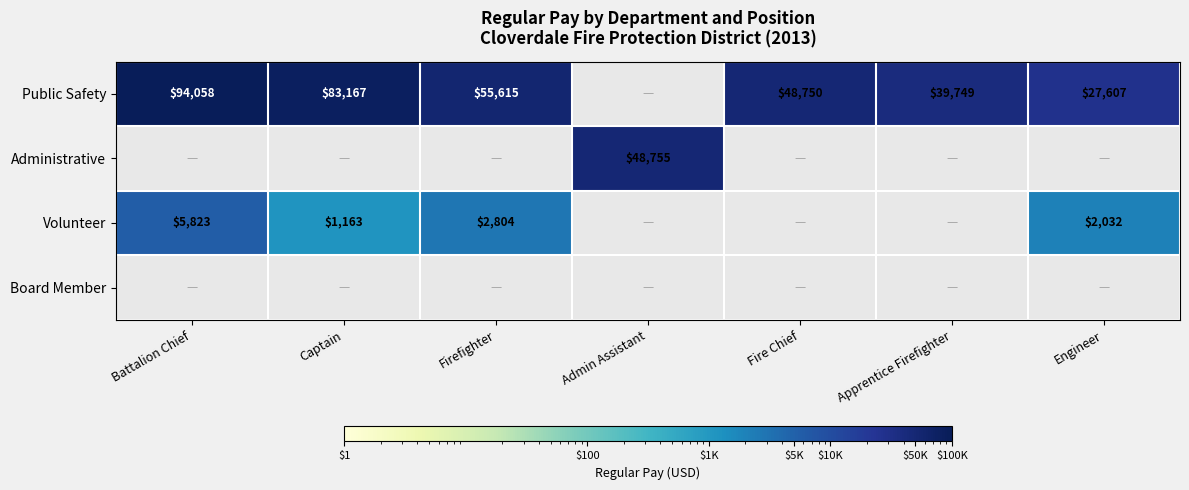

The Administrative series shows 19798 at Admin Assistant. True or false?

False